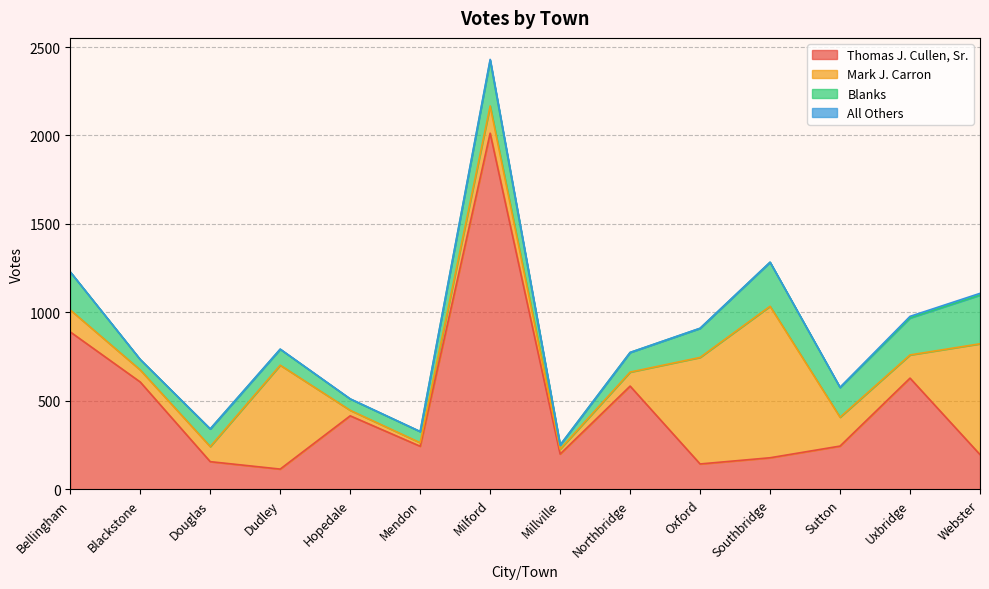

What is the label of the 12th point from the left?

Sutton